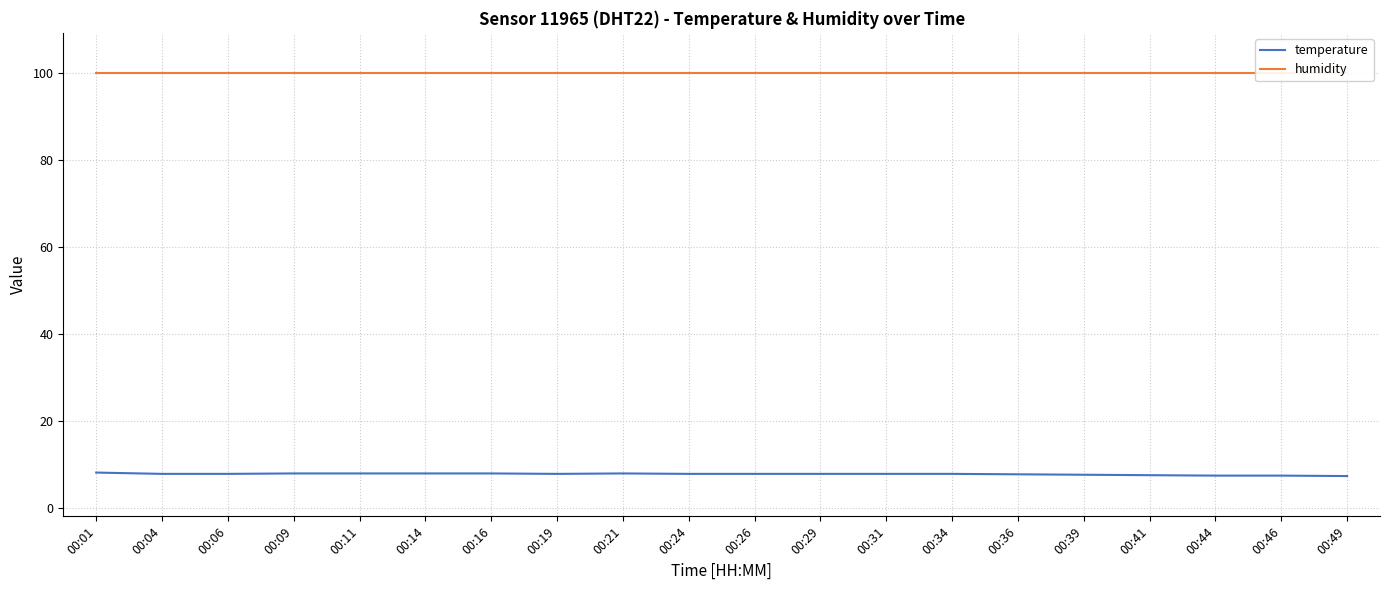

What is the value of the temperature point at the 9th from the left?

8.0